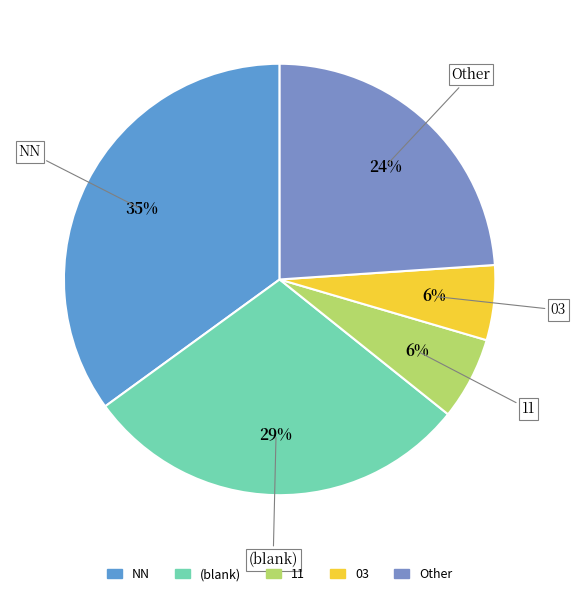

To the nearest percent, what is the difference between the largest and smallest slice percentages?

29%